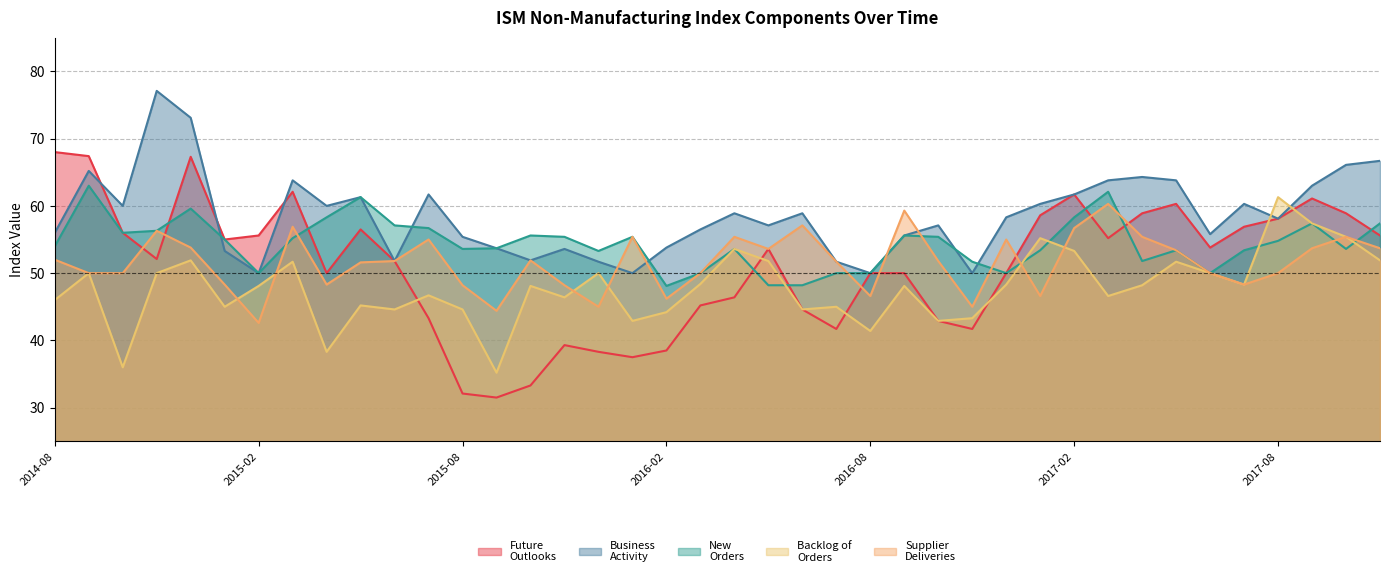

Where does the Business
Activity series first go above 58?

2014-09